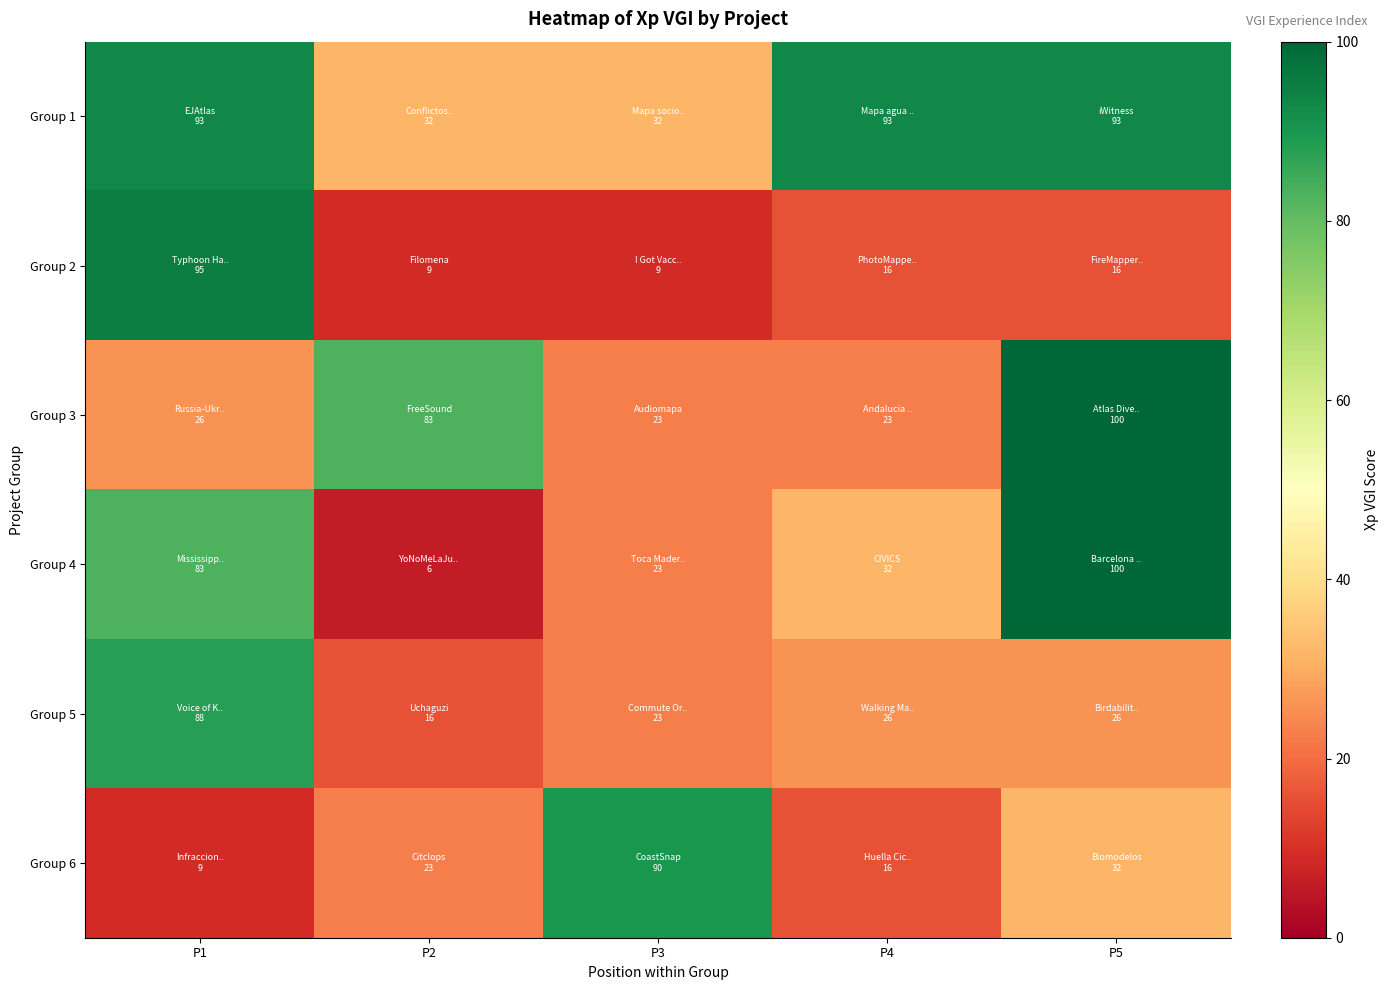

At P4, list the series in order from smallest to largest.

Group 2, Group 6, Group 3, Group 5, Group 4, Group 1